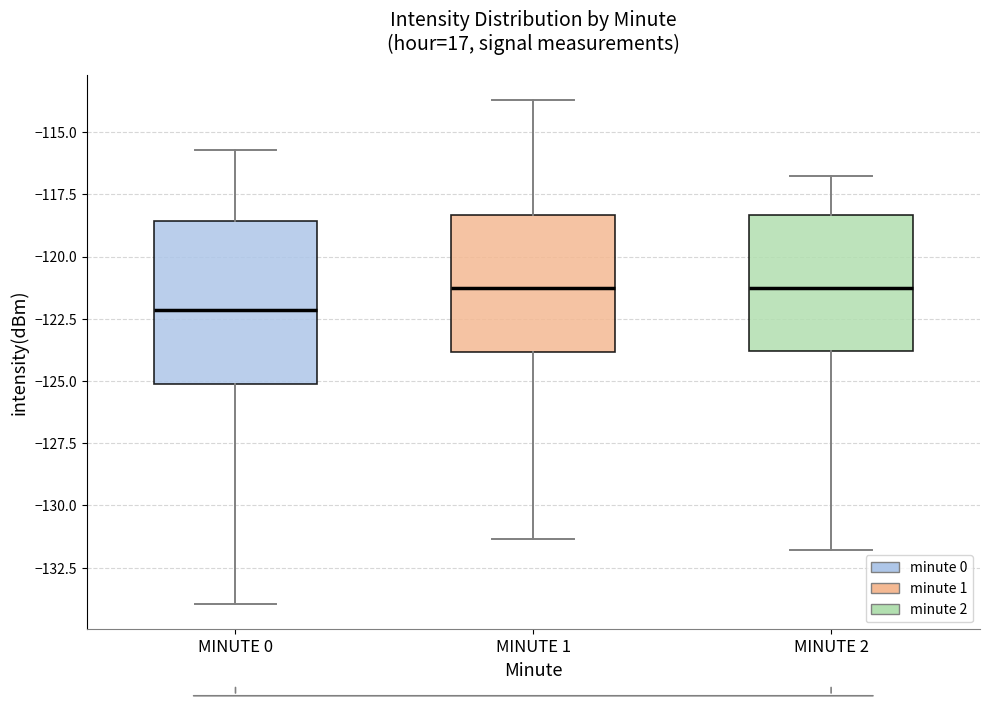

Where is the upper edge of the box for MINUTE 0 on the y-axis? The values are not printed on the chart, so give them approximately, as read against the axis.

-118.5